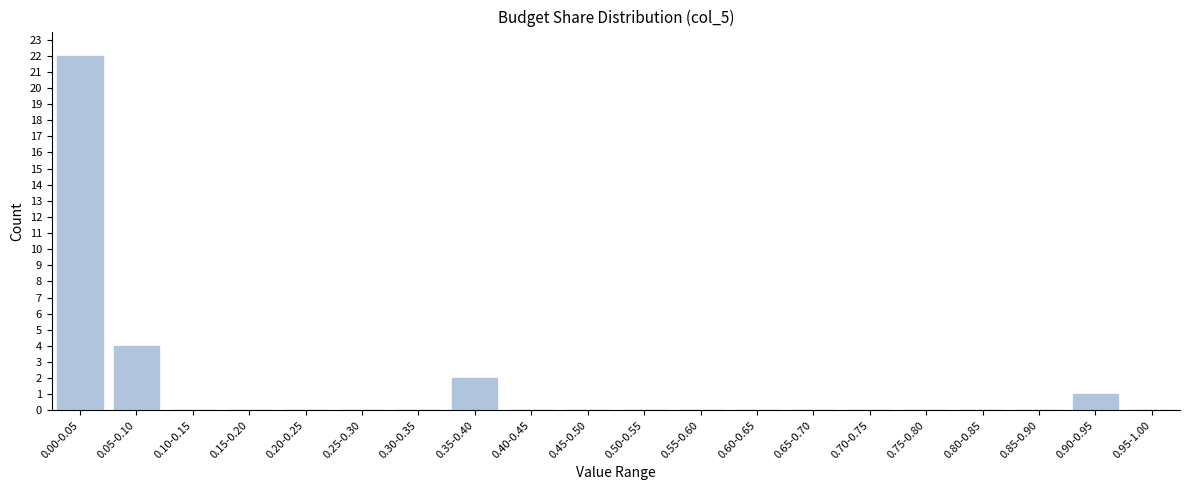

Reading left to right, transcribe all the data shown in this chart.

0.00-0.05=22	0.05-0.10=4	0.10-0.15=0	0.15-0.20=0	0.20-0.25=0	0.25-0.30=0	0.30-0.35=0	0.35-0.40=2	0.40-0.45=0	0.45-0.50=0	0.50-0.55=0	0.55-0.60=0	0.60-0.65=0	0.65-0.70=0	0.70-0.75=0	0.75-0.80=0	0.80-0.85=0	0.85-0.90=0	0.90-0.95=1	0.95-1.00=0